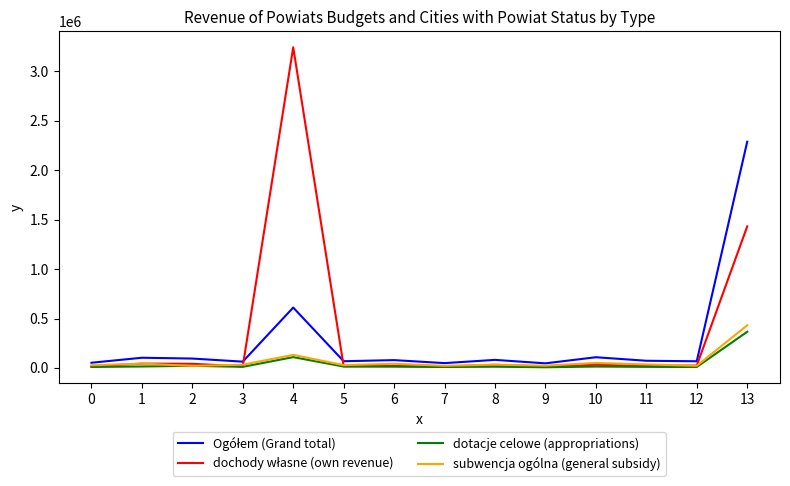

What is the maximum value for subwencja ogólna (general subsidy)?

431342.4